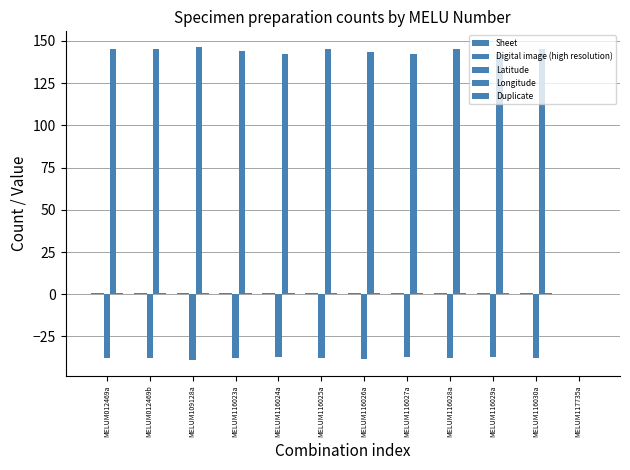

How many data points does each series have?

12